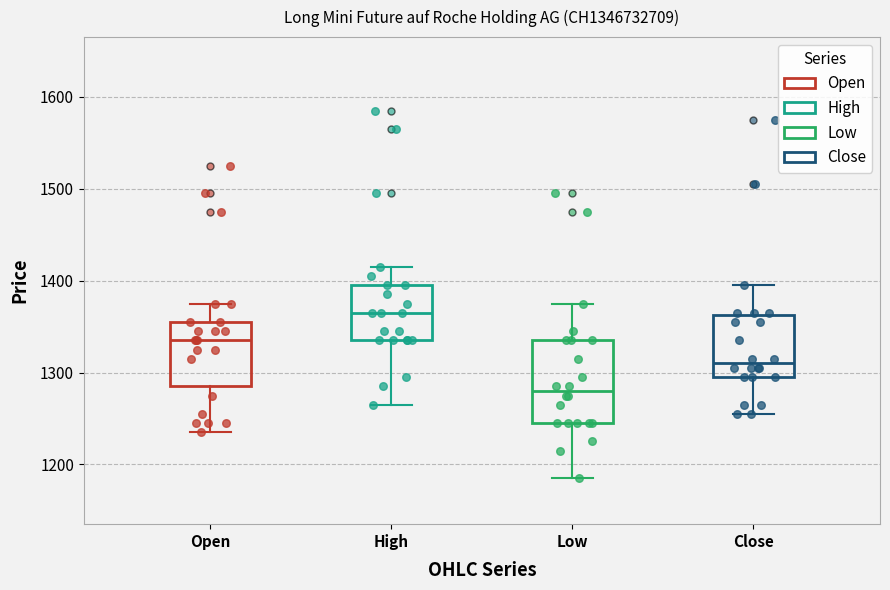

Where is the upper edge of the box for Close on the y-axis? The values are not printed on the chart, so give them approximately, as read against the axis.

1360